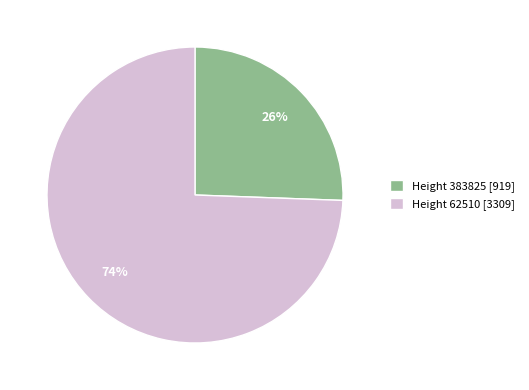

Which slice is the smallest?

Height 383825